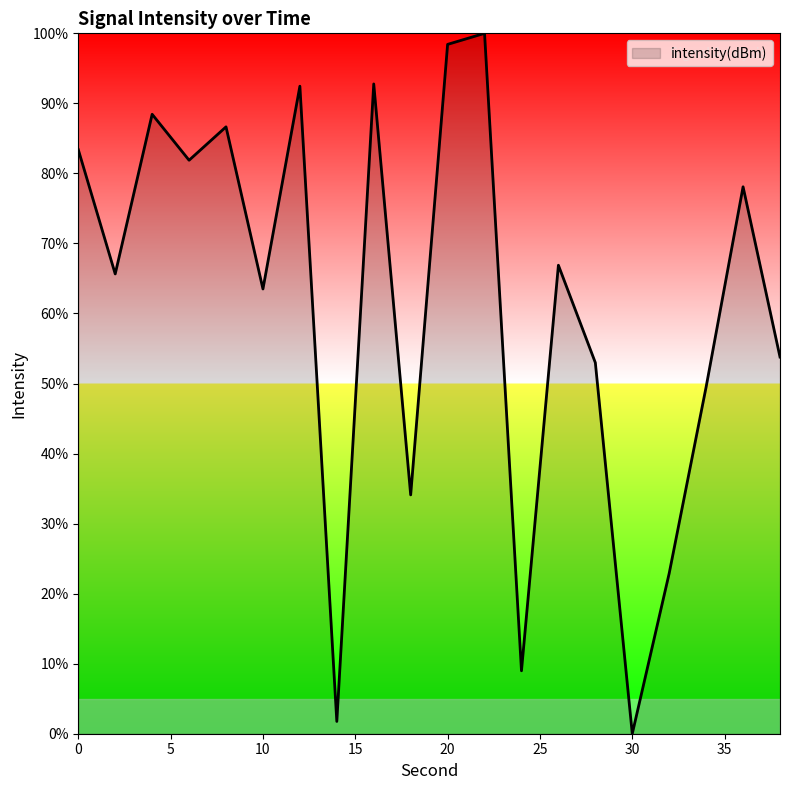

What is the greatest value displayed?

100.0